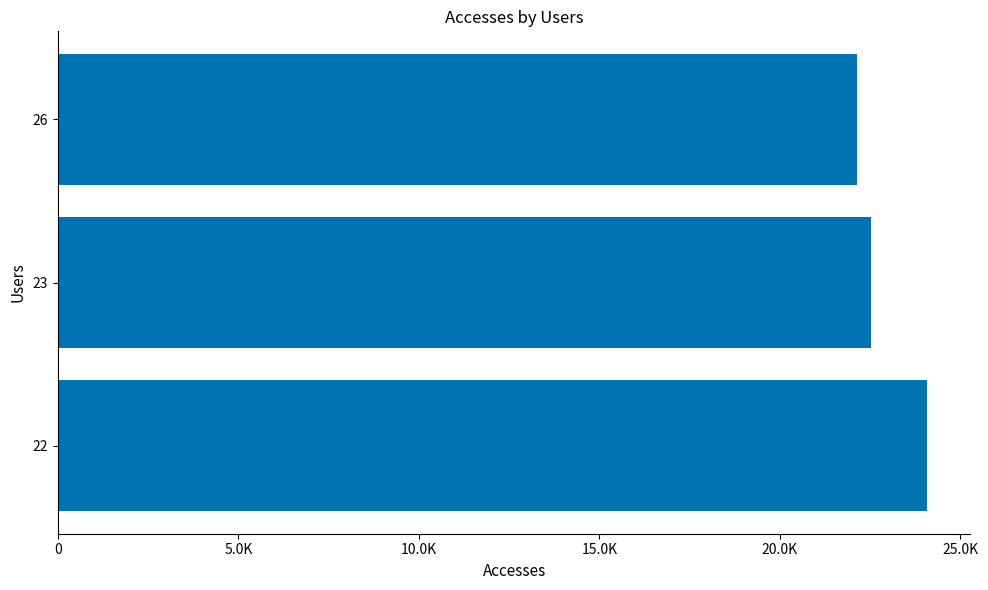

What is the difference between the maximum and minimum values?

1926